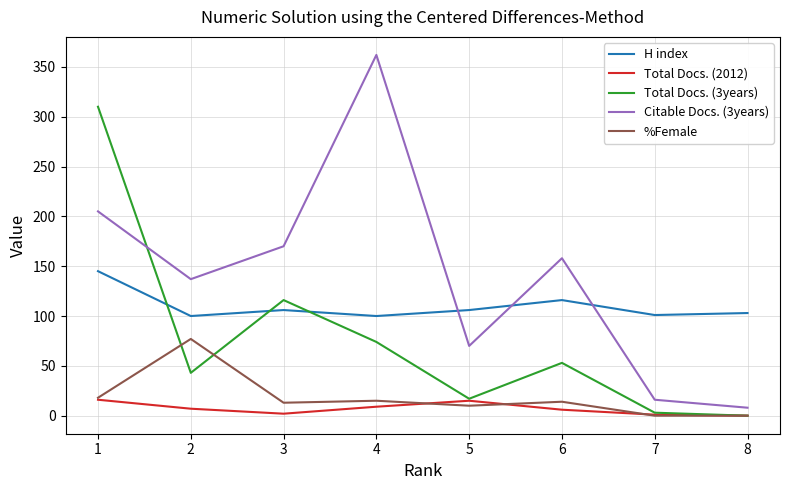

What is the spread (max minus min) of values at 5?

96